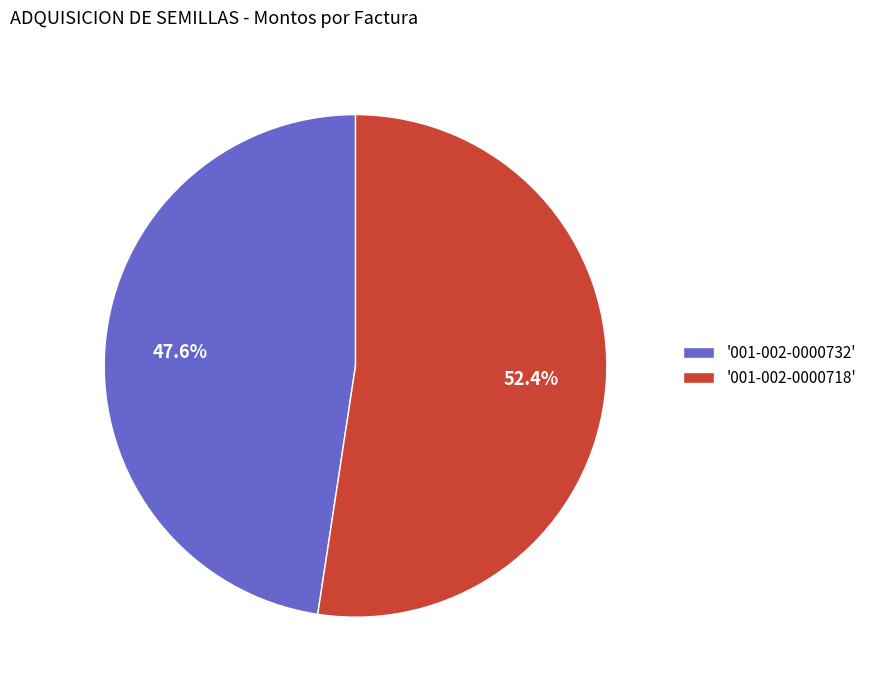

Rank the categories by value from highest to lowest.

'001-002-0000718', '001-002-0000732'